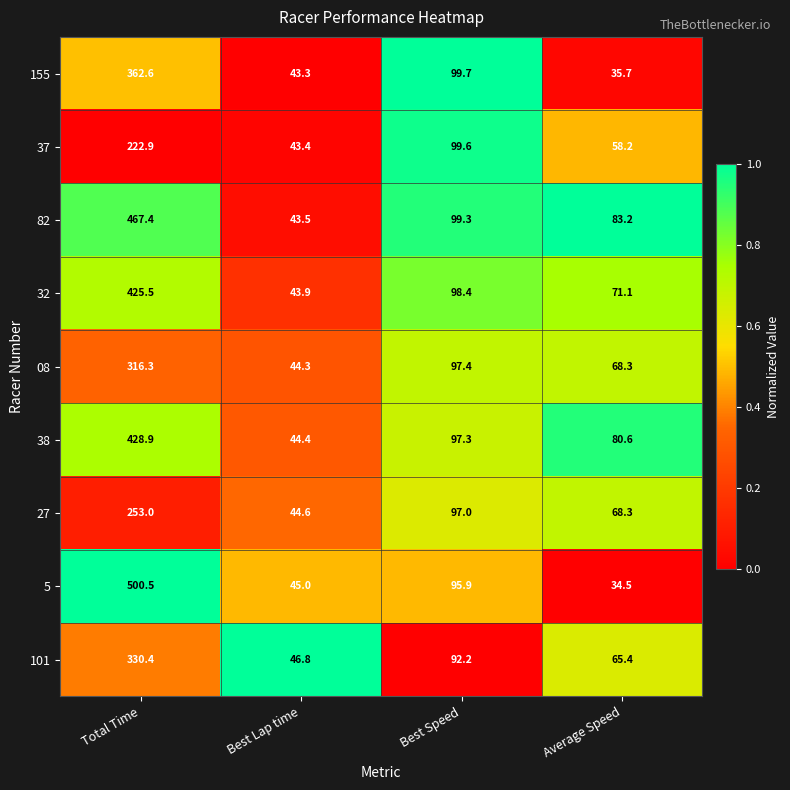

At which label is 5 closest to 267?

Best Speed